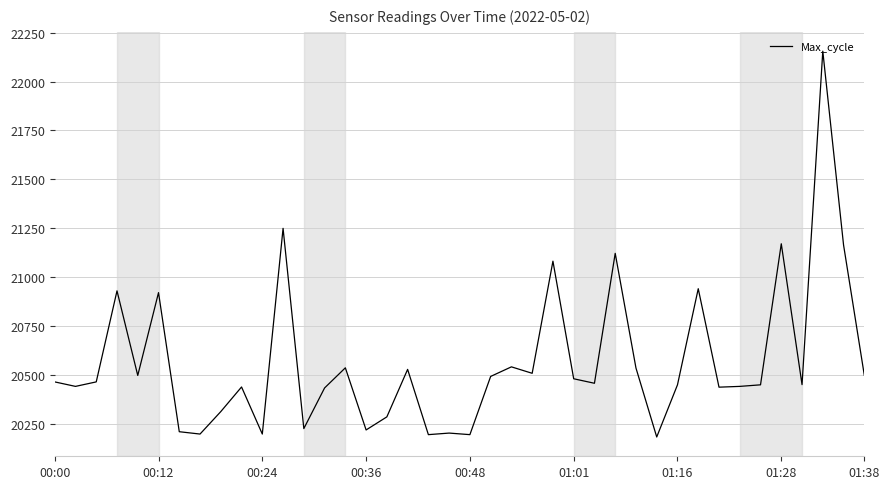

What is the minimum value shown in the chart?

20181